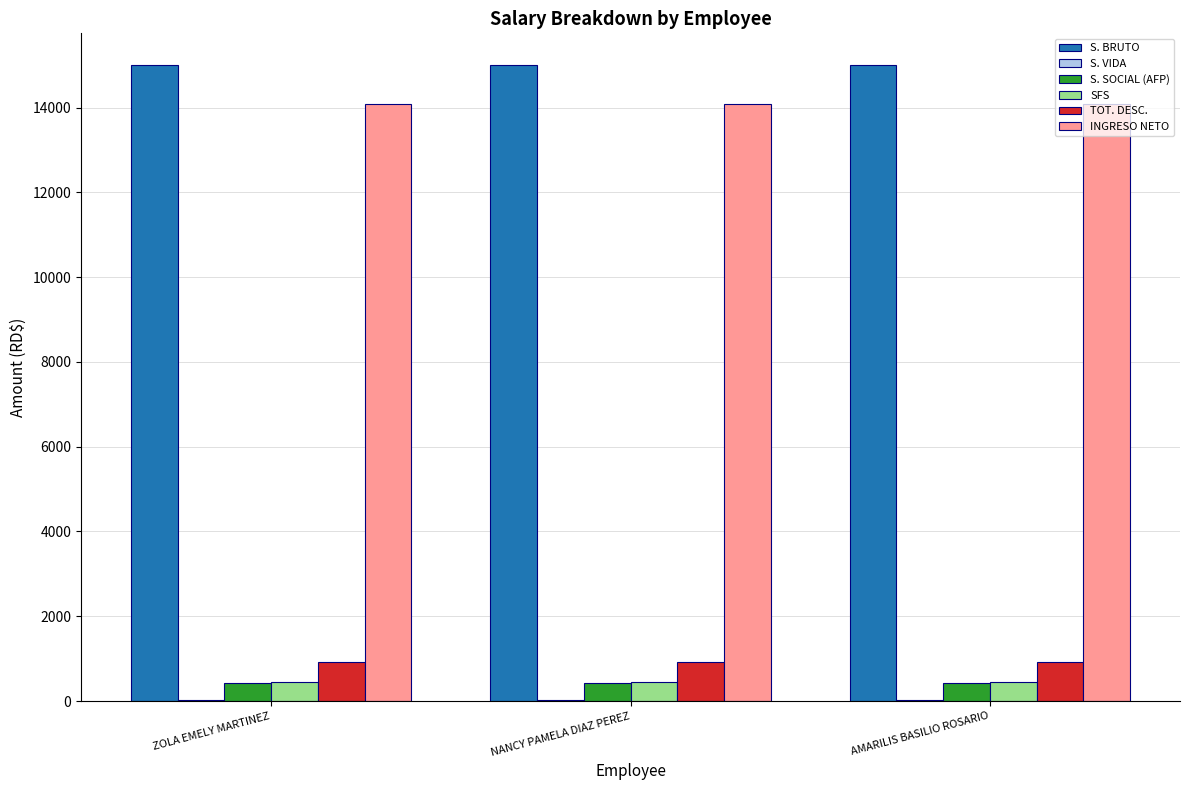

Is the value of S. SOCIAL (AFP) at ZOLA EMELY MARTINEZ greater than the value of S. BRUTO at NANCY PAMELA DIAZ PEREZ?

No